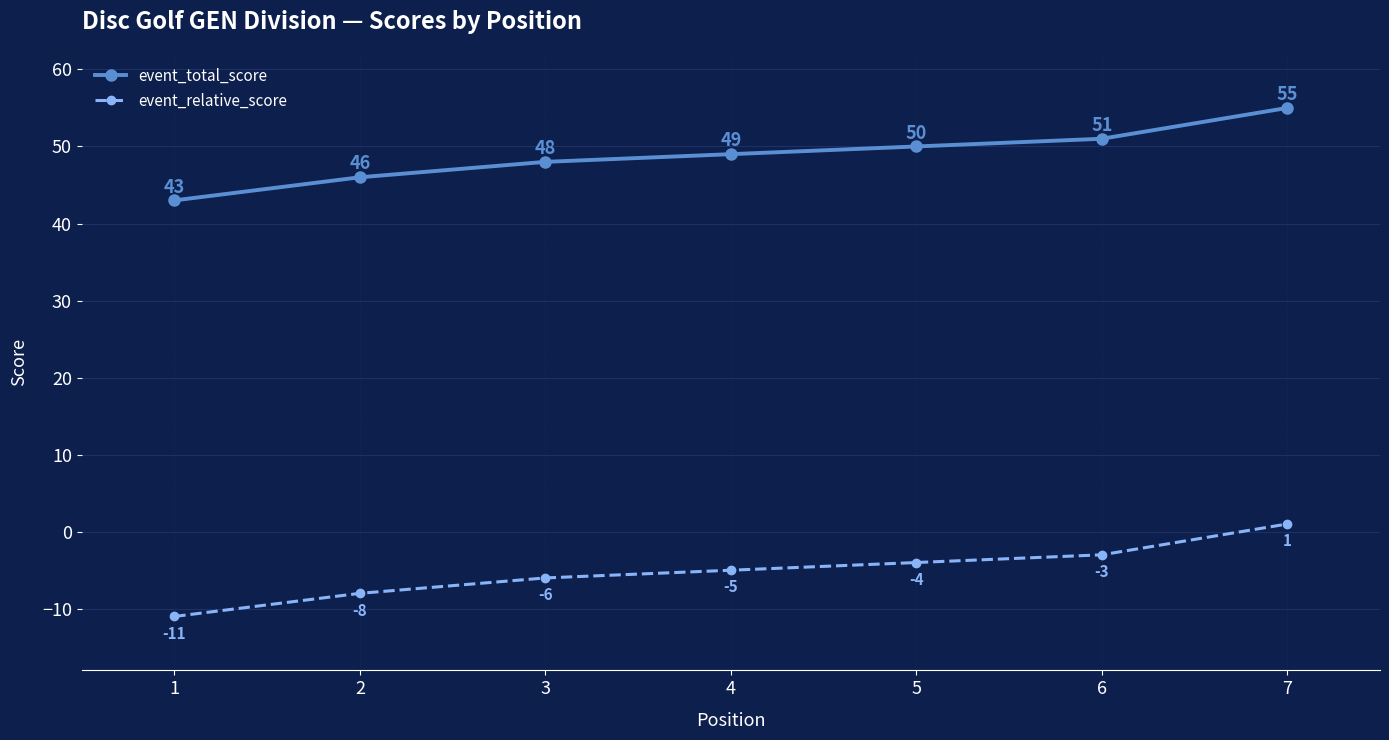

What are all the series names shown in the legend?

event_total_score, event_relative_score